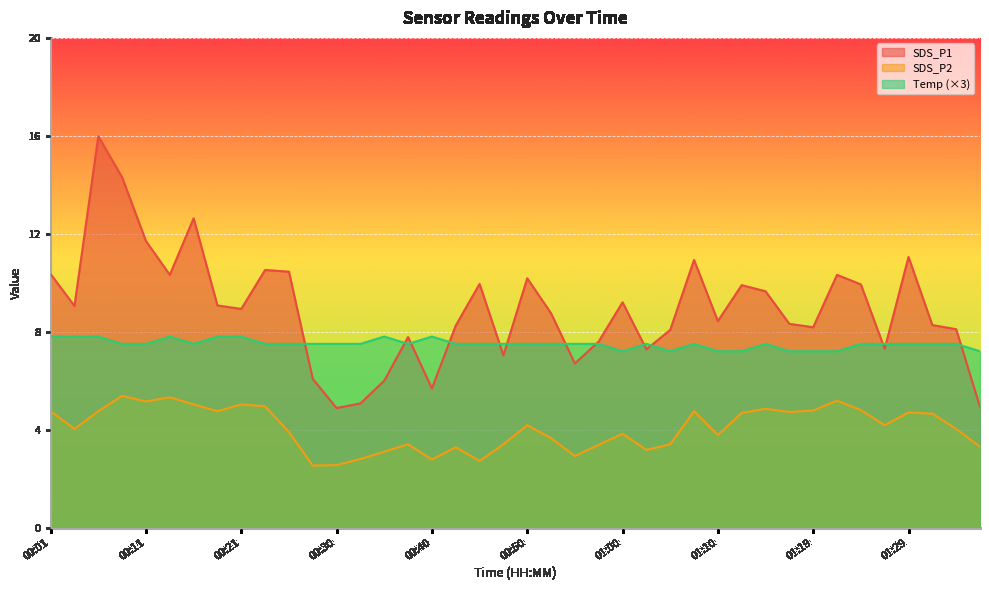

Reading left to right, what are all the values shown in this chart?

SDS_P1: 10.3	9.1	16.0	14.3	11.7	10.3	12.6	9.1	8.9	10.5	10.4	6.1	4.9	5.1	6.0	7.8	5.7	8.2	9.9	7.0	10.2	8.8	6.7	7.6	9.2	7.3	8.1	10.9	8.4	9.9	9.7	8.3	8.2	10.3	9.9	7.3	11.1	8.3	8.1	4.9
SDS_P2: 4.8	4.0	4.8	5.4	5.2	5.3	5.0	4.8	5.0	5.0	3.9	2.5	2.5	2.8	3.1	3.4	2.8	3.3	2.7	3.4	4.2	3.6	2.9	3.4	3.8	3.2	3.4	4.8	3.8	4.7	4.8	4.7	4.8	5.2	4.8	4.2	4.7	4.7	4.0	3.3
Temp: 7.8	7.8	7.8	7.5	7.5	7.8	7.5	7.8	7.8	7.5	7.5	7.5	7.5	7.5	7.8	7.5	7.8	7.5	7.5	7.5	7.5	7.5	7.5	7.5	7.2	7.5	7.2	7.5	7.2	7.2	7.5	7.2	7.2	7.2	7.5	7.5	7.5	7.5	7.5	7.2